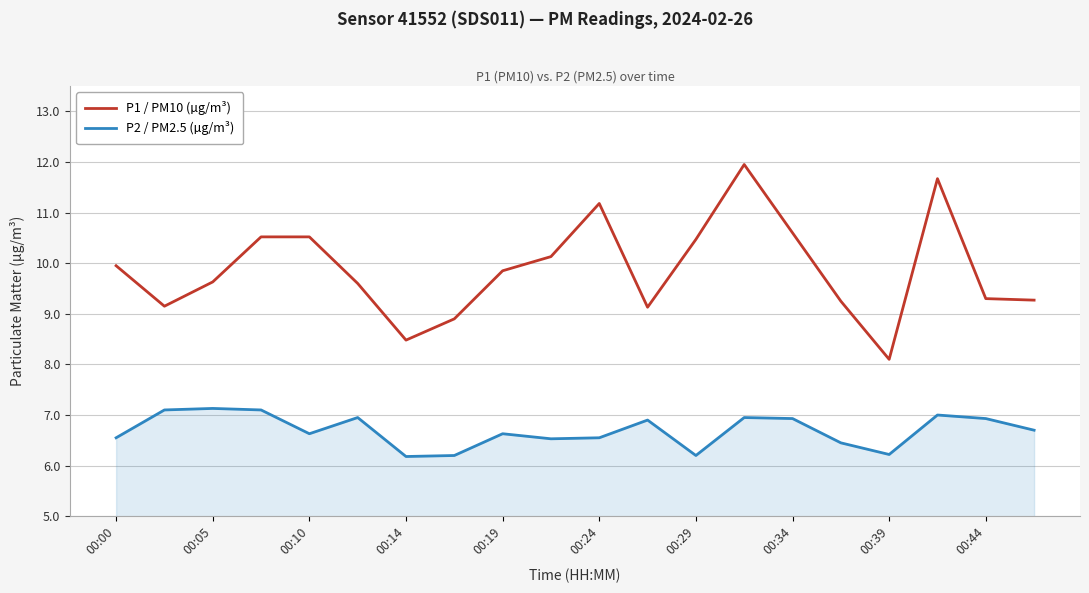

What is the smallest value displayed?

6.2